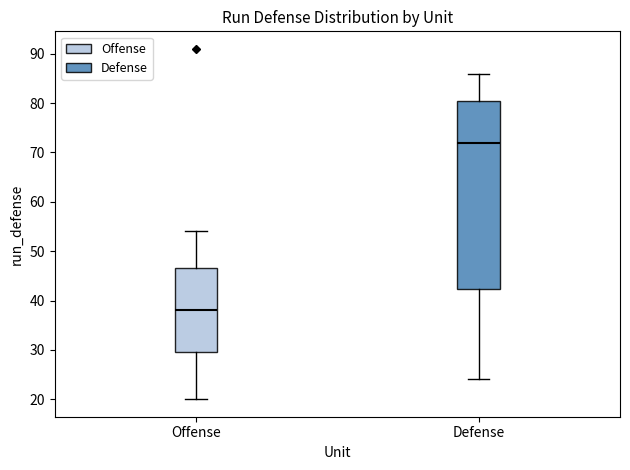

Reading left to right, transcribe this box plot: for each box, give where its median line is, the range the box spans, and where its two whiskers end, as read against the y-axis. The values are not printed on the chart, so give them approximately, as read against the axis.

Offense: median 38, box 30 to 47, whiskers 20 to 54
Defense: median 72, box 42 to 81, whiskers 24 to 86